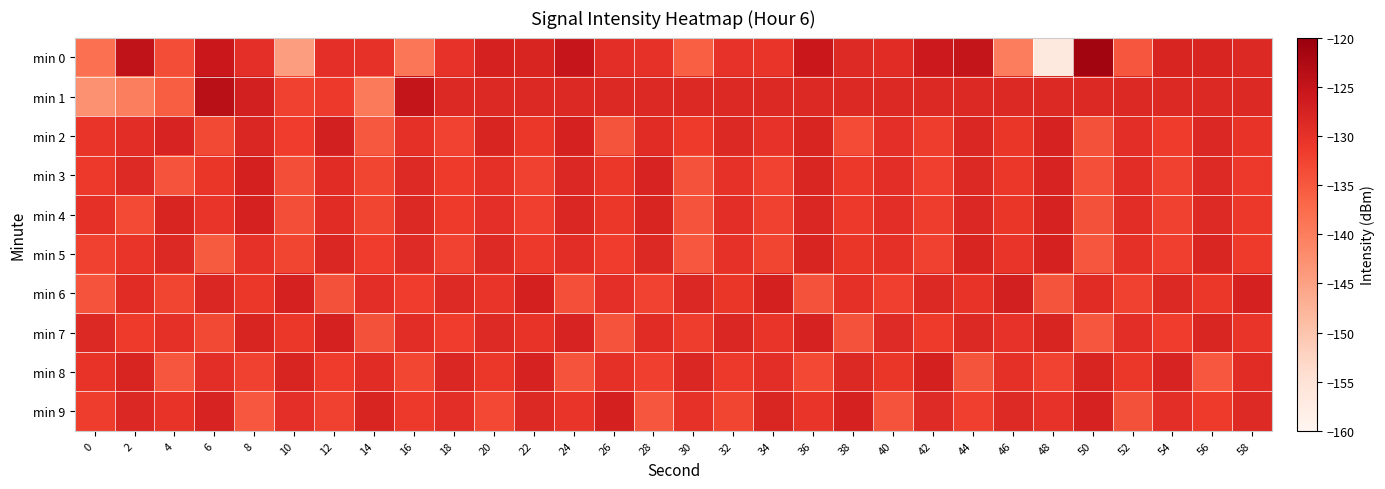

What is the spread (max minus min) of values at 10?

16.9